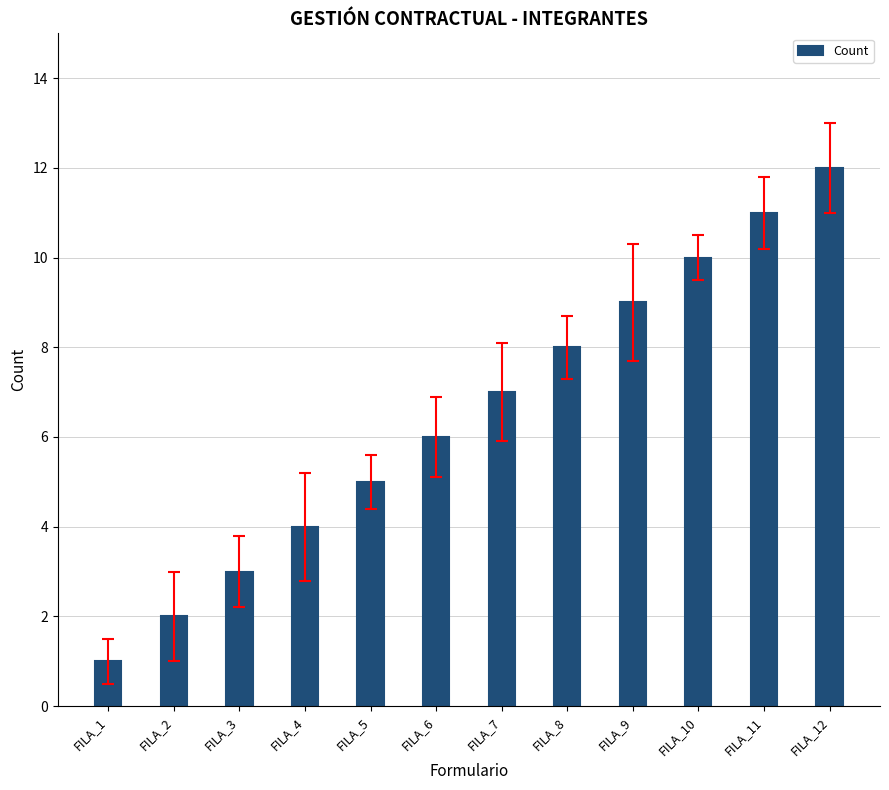

Which label corresponds to the smallest value in the chart?

FILA_1